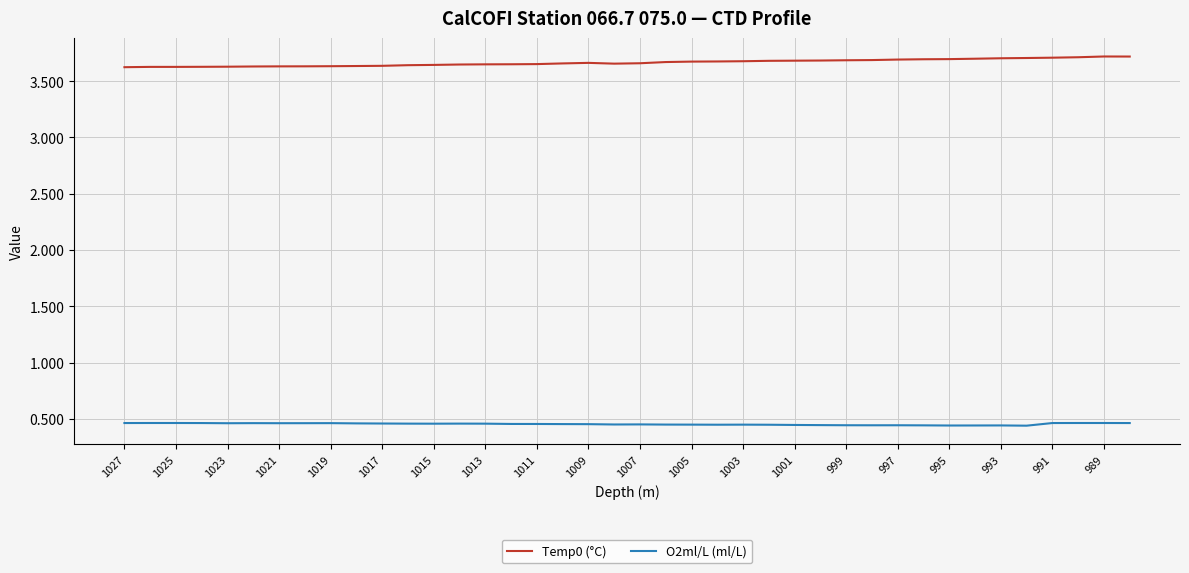

Does the chart have visible grid lines?

Yes